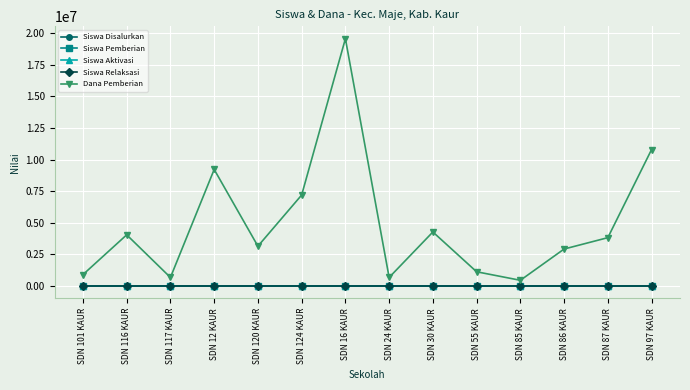

What is the value of the Dana Pemberian point at the 1st from the left?

900000